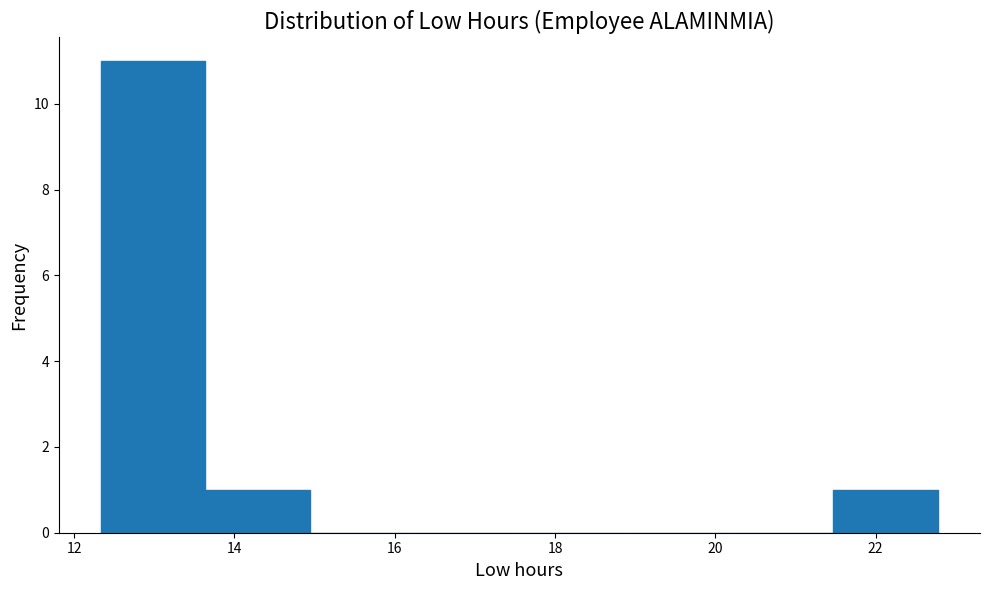

Reading left to right, list every bar in this chart as the range it spans on the x-axis followed by its height. Neither the bar edges nor the heights are printed on the chart, so give them approximately, as read against the axes.

12.4 to 13.6: 11
13.6 to 15.0: 1
15.0 to 16.2: 0
16.2 to 17.6: 0
17.6 to 18.8: 0
18.8 to 20.2: 0
20.2 to 21.4: 0
21.4 to 22.8: 1